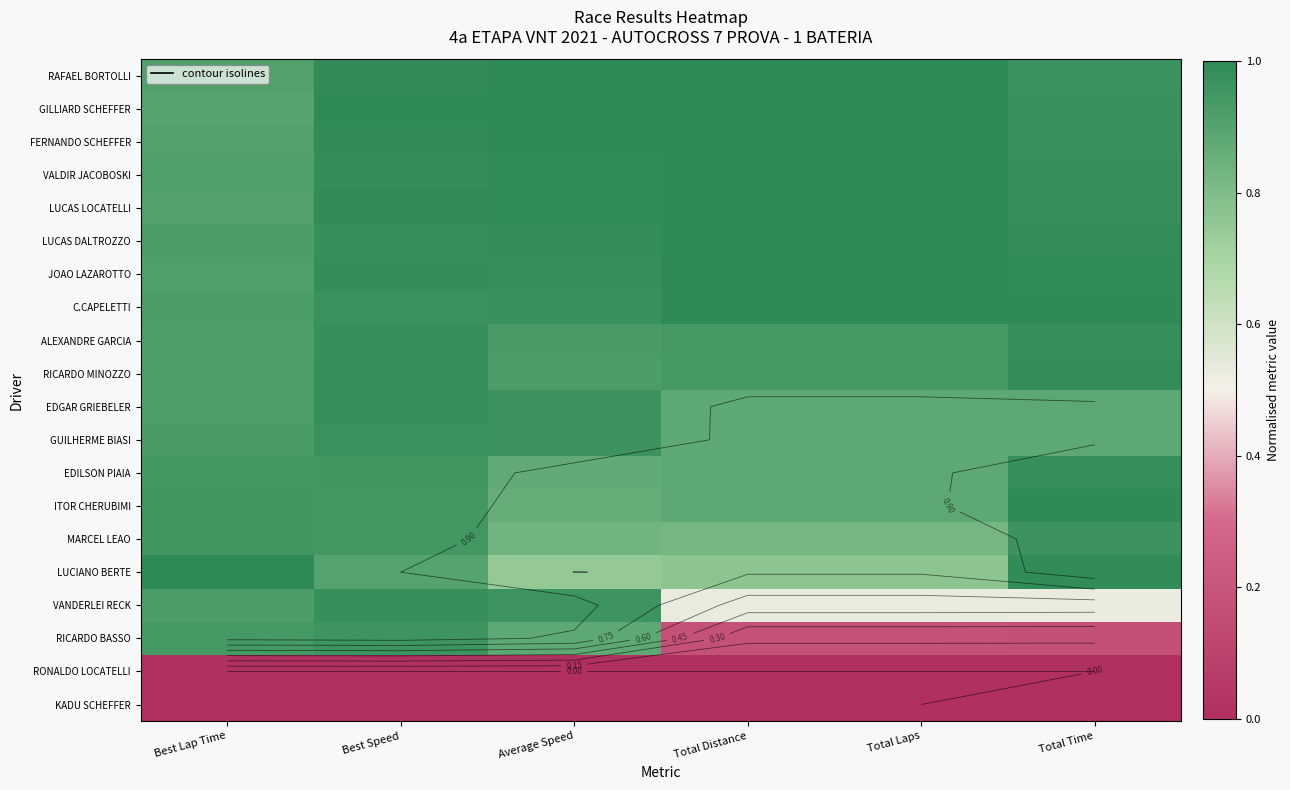

How many values in the KADU SCHEFFER series exceed 0?

1